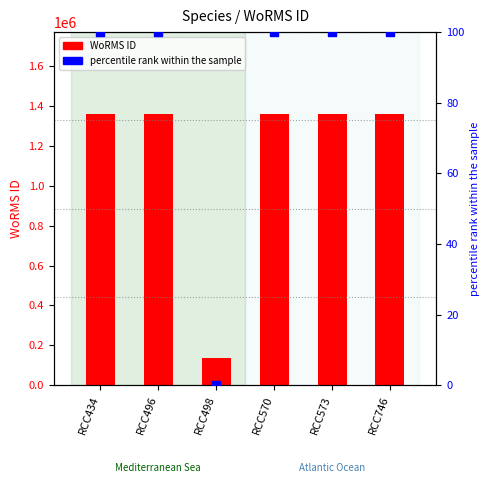

What is the total value across all series at RCC434?

1361275.0